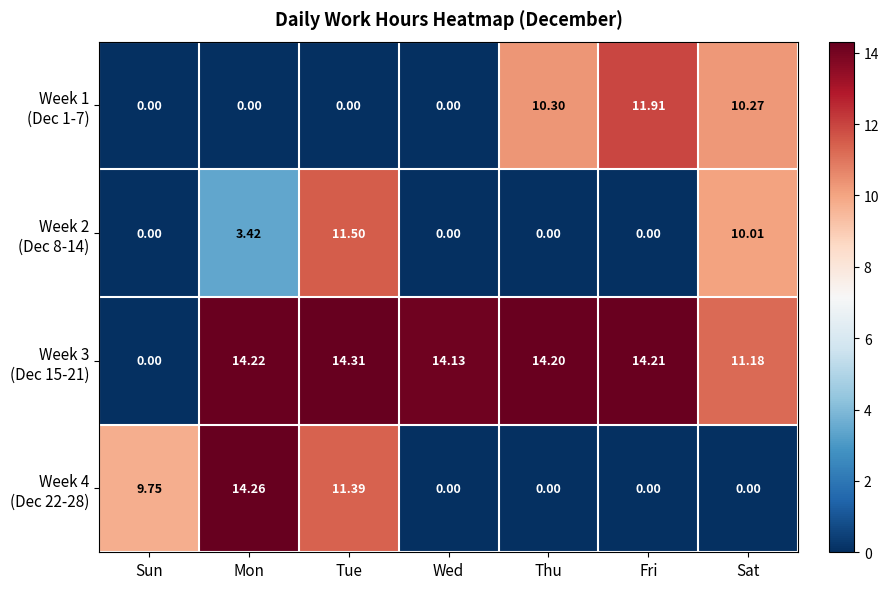

What is the total value across all series at Tue?

37.2